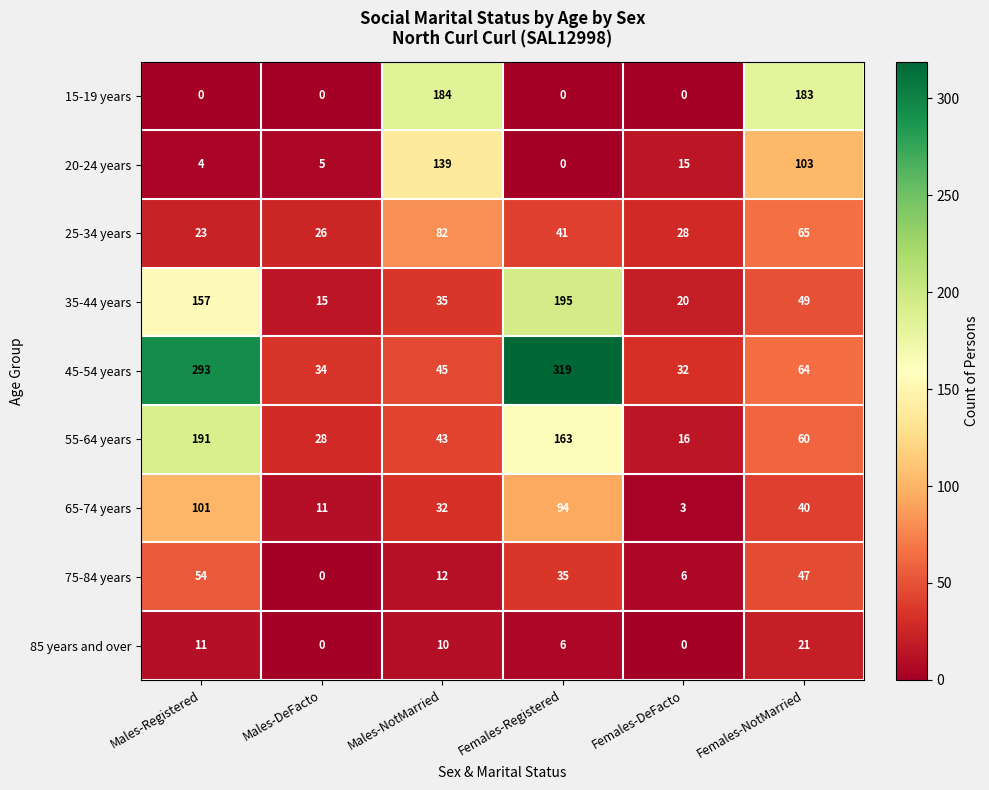

Between Males-Registered and Females-Registered, which series saw the biggest shift?

35-44 years